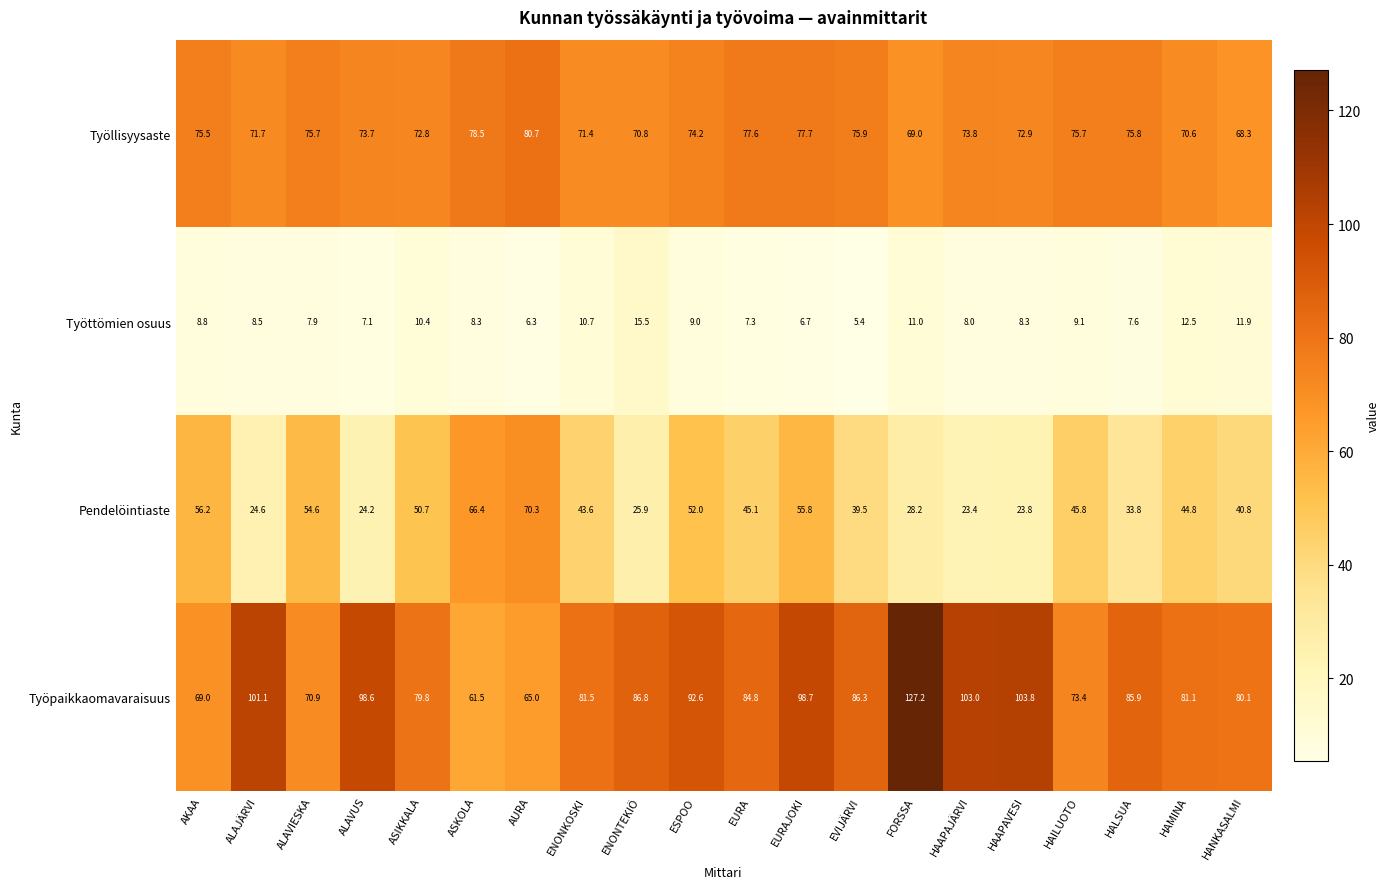

At how many categories does at least one series exceed 27?

20